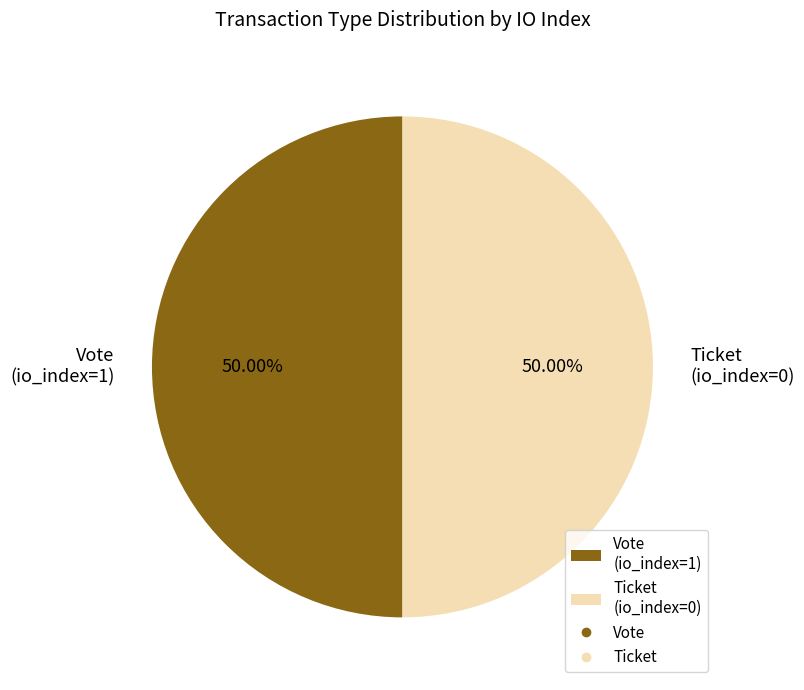

To the nearest percent, what is the average slice percentage?

50%